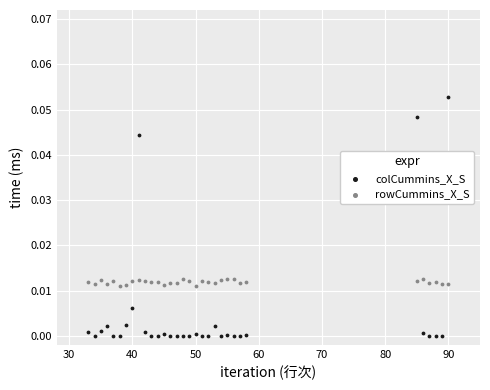

Which series has the largest Y range (max minus min)?

colCummins_X_S